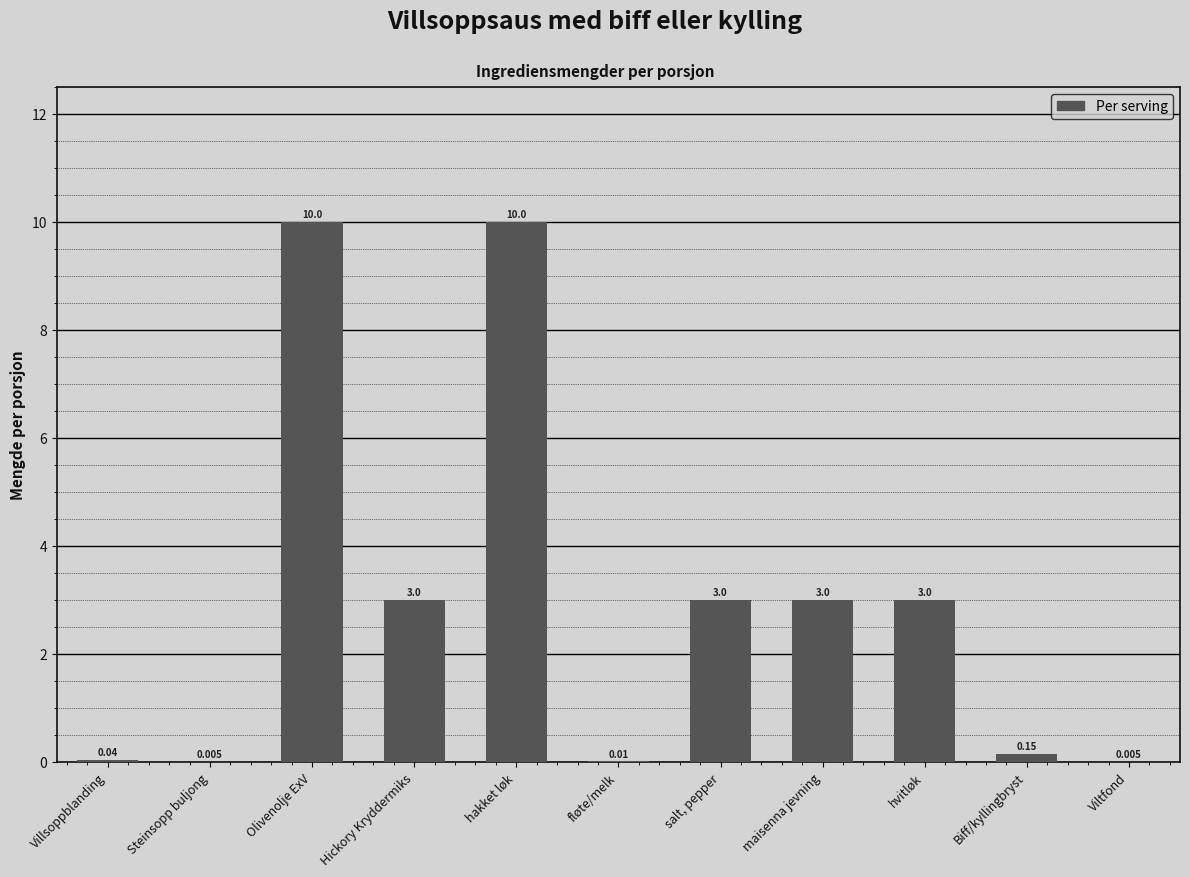

Between Steinsopp buljong and Olivenolje ExV, which is larger?

Olivenolje ExV